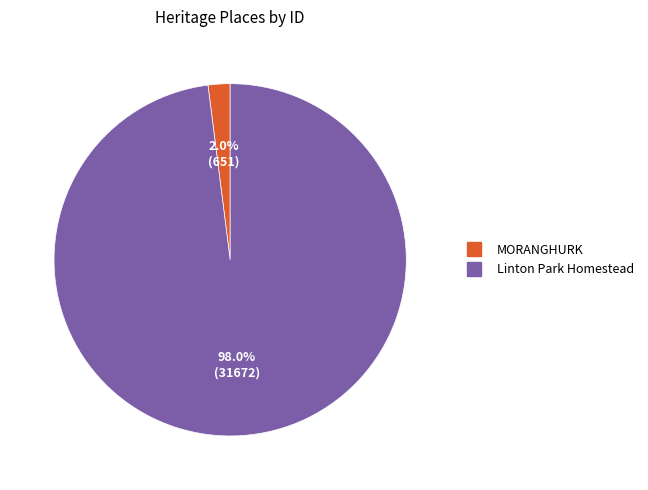

What percentage do MORANGHURK and Linton Park Homestead together represent?

100.0%